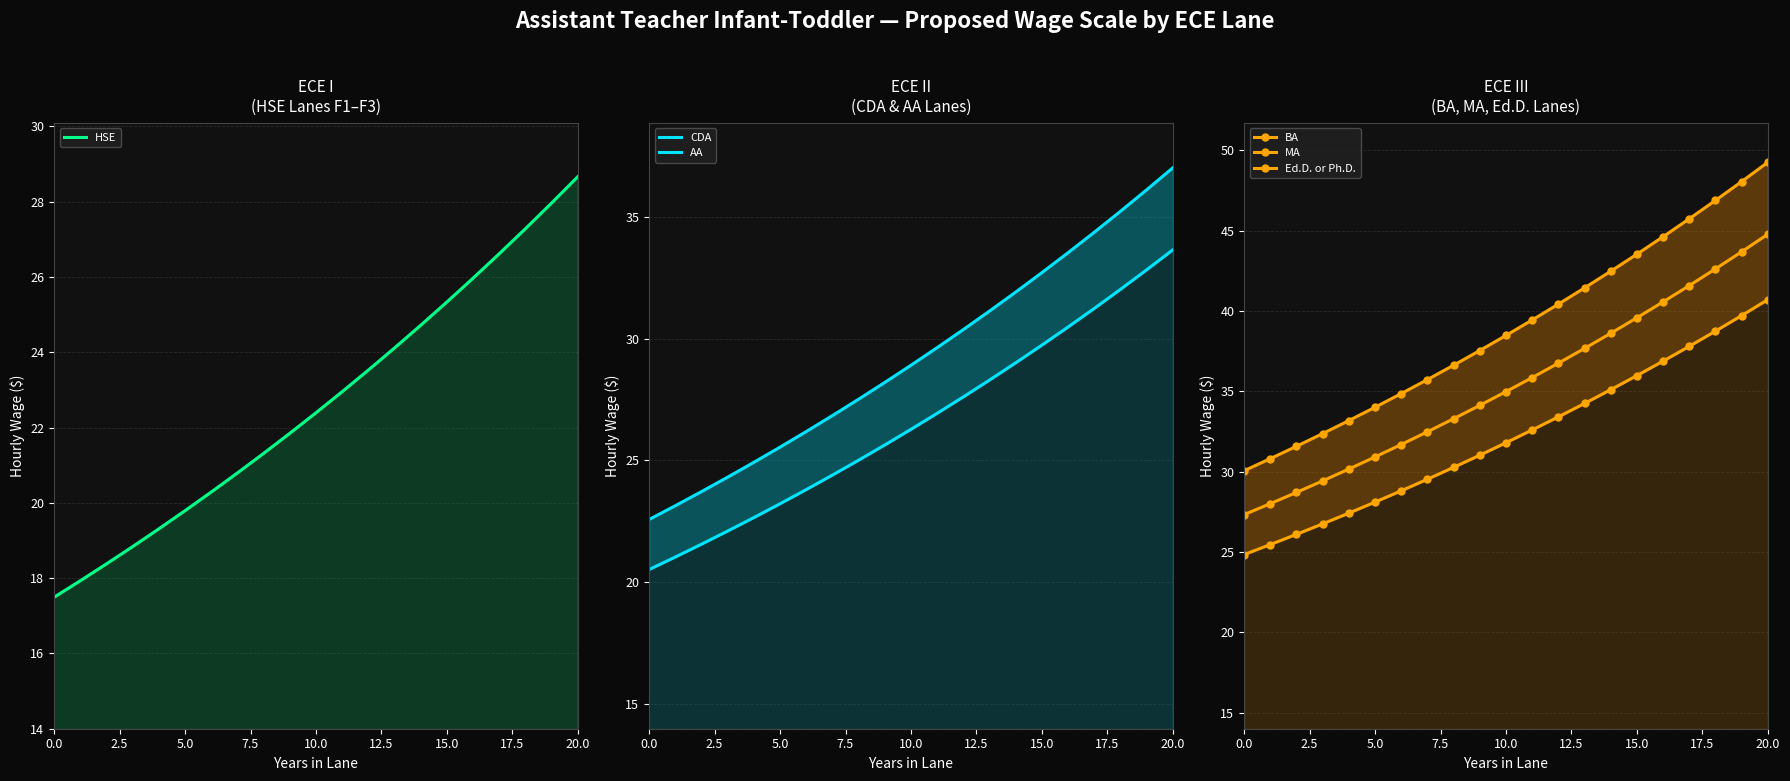

Reading right to left, list all the values displayed in this chart.

HSE: 28.7	28.0	27.3	26.6	26.0	25.3	24.7	24.1	23.5	23.0	22.4	21.8	21.3	20.8	20.3	19.8	19.3	18.8	18.4	17.9	17.5
CDA: 33.6	32.8	32.0	31.2	30.5	29.7	29.0	28.3	27.6	26.9	26.3	25.6	25.0	24.4	23.8	23.2	22.7	22.1	21.6	21.0	20.5
AA: 37.0	36.1	35.2	34.4	33.5	32.7	31.9	31.1	30.4	29.6	28.9	28.2	27.5	26.8	26.2	25.5	24.9	24.3	23.7	23.1	22.6
BA: 40.7	39.7	38.7	37.8	36.9	36.0	35.1	34.2	33.4	32.6	31.8	31.0	30.3	29.5	28.8	28.1	27.4	26.7	26.1	25.5	24.8
MA: 44.8	43.7	42.6	41.6	40.6	39.6	38.6	37.7	36.7	35.8	35.0	34.1	33.3	32.5	31.7	30.9	30.2	29.4	28.7	28.0	27.3
Ed.D. or Ph.D.: 49.2	48.0	46.9	45.7	44.6	43.5	42.5	41.4	40.4	39.4	38.5	37.5	36.6	35.7	34.9	34.0	33.2	32.4	31.6	30.8	30.1